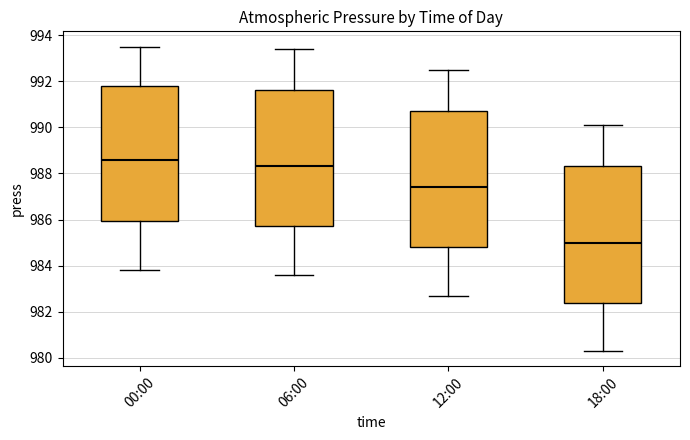

Reading left to right, transcribe this box plot: for each box, give where its median line is, the range the box spans, and where its two whiskers end, as read against the y-axis. The values are not printed on the chart, so give them approximately, as read against the axis.

00:00: median 988.6, box 986.0 to 991.8, whiskers 983.8 to 993.6
06:00: median 988.4, box 985.8 to 991.6, whiskers 983.6 to 993.4
12:00: median 987.4, box 984.8 to 990.8, whiskers 982.8 to 992.6
18:00: median 985.0, box 982.4 to 988.4, whiskers 980.4 to 990.2